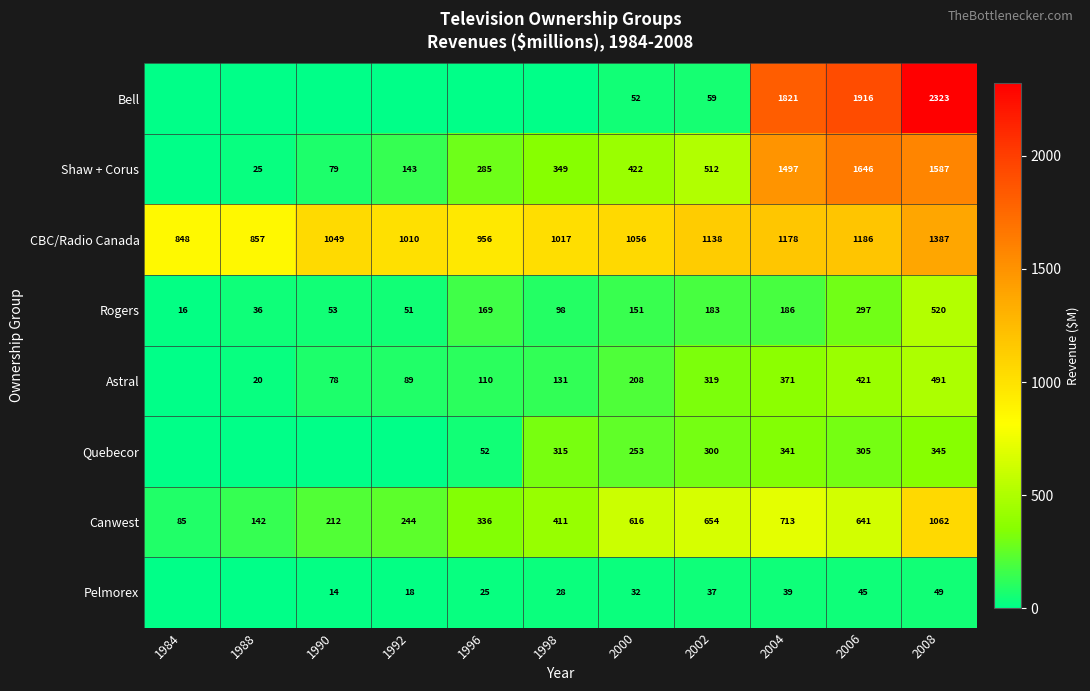

Which category has the highest value in the Quebecor series?

2008